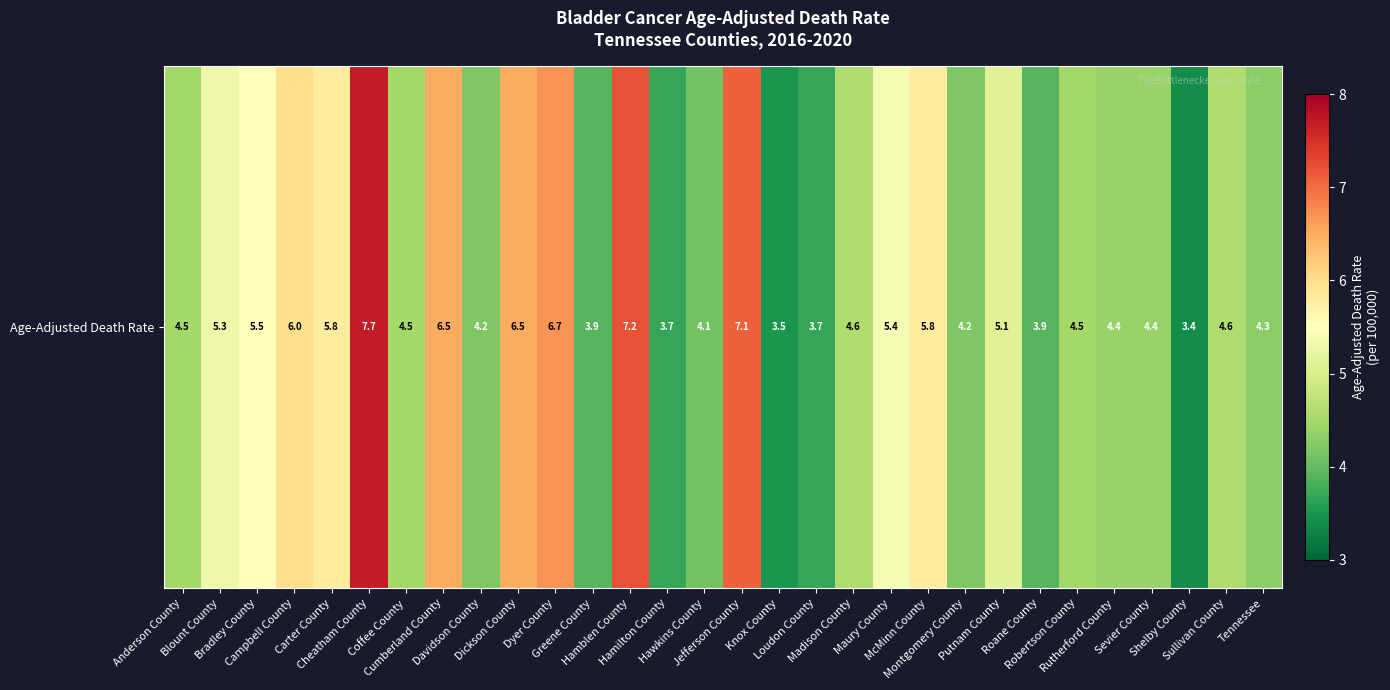

List the labels in order of value, largest first.

Cheatham County, Hamblen County, Jefferson County, Dyer County, Cumberland County, Dickson County, Campbell County, Carter County, McMinn County, Bradley County, Maury County, Blount County, Putnam County, Madison County, Sullivan County, Anderson County, Coffee County, Robertson County, Rutherford County, Sevier County, Tennessee, Davidson County, Montgomery County, Hawkins County, Greene County, Roane County, Hamilton County, Loudon County, Knox County, Shelby County